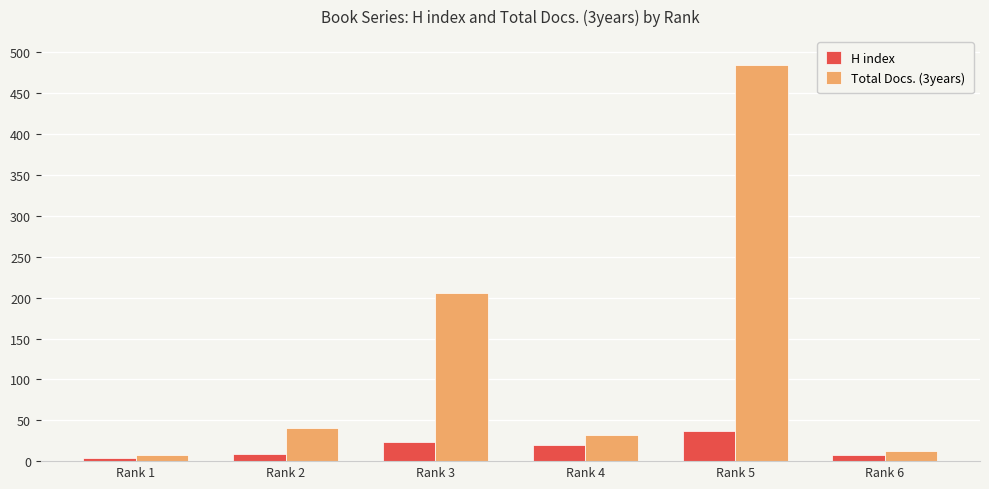

Is the value of H index at Rank 5 greater than the value of Total Docs. (3years) at Rank 1?

Yes